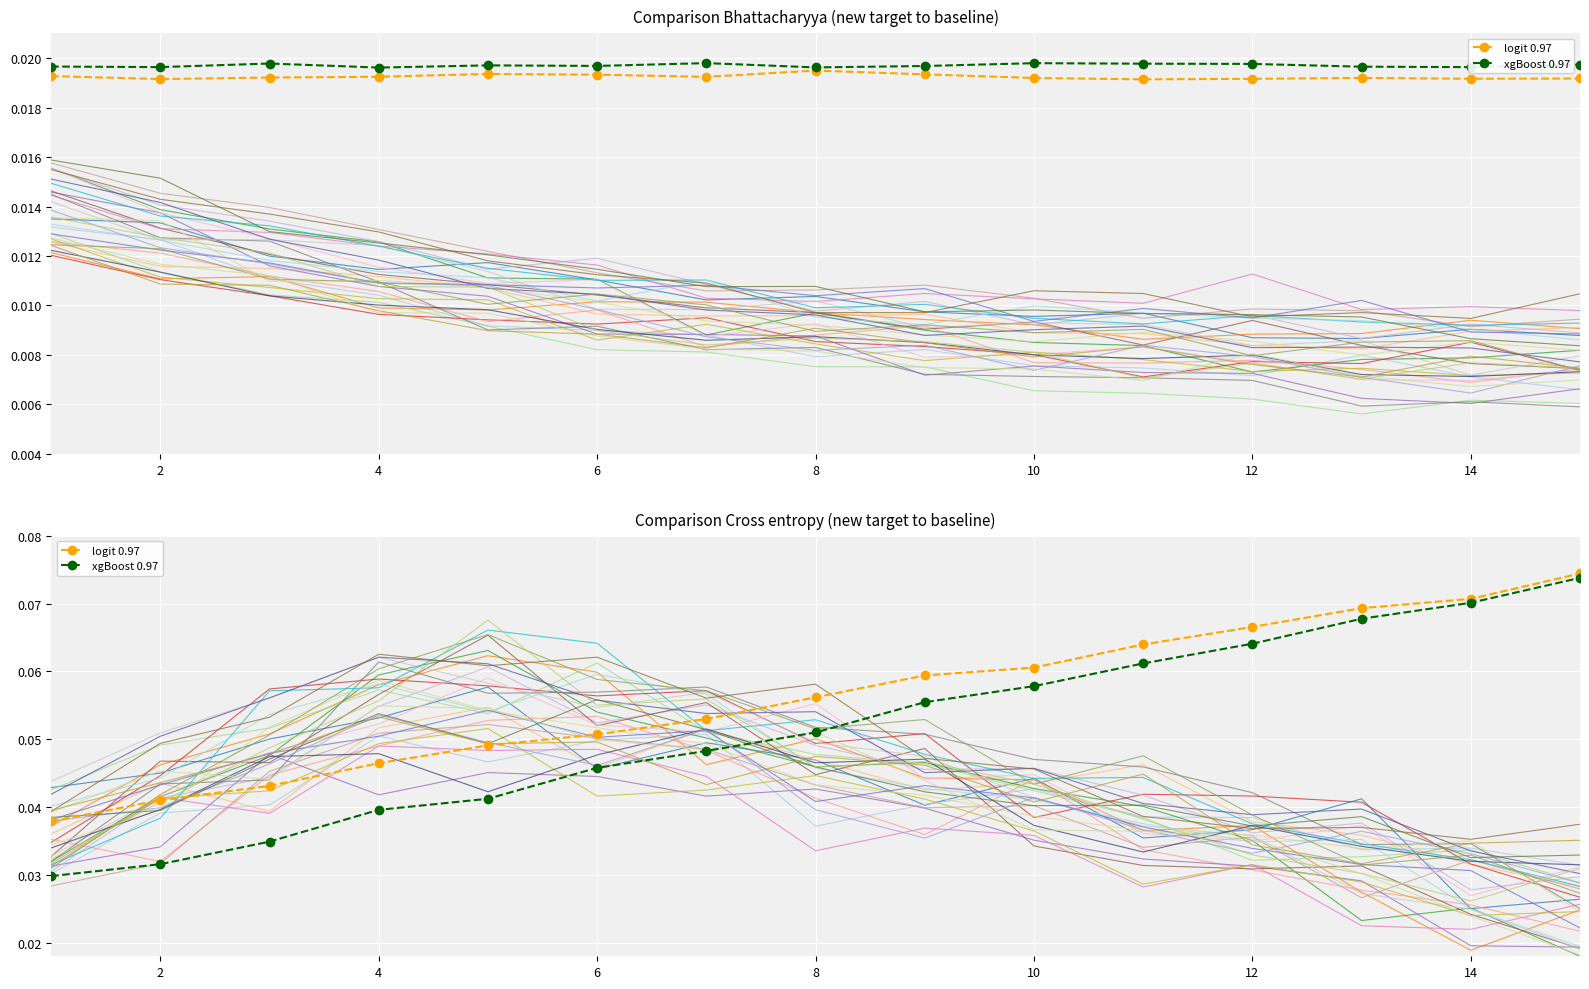

How many xgBoost 0.97 values are between 0 and 1?

15